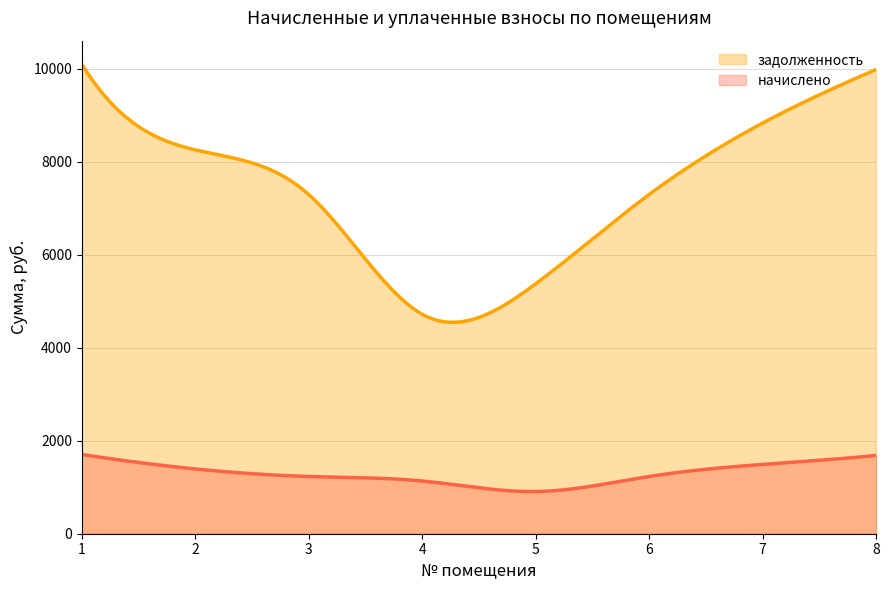

Which series changed the most between 4 and 8?

задолженность